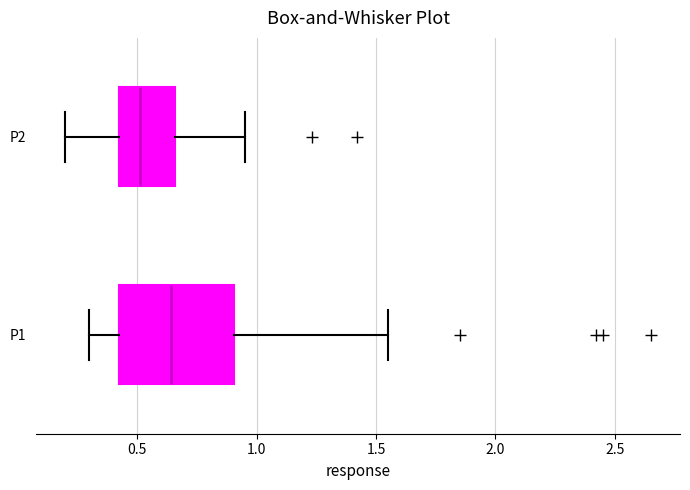

Reading bottom to top, read every box against the x-axis: the position of its median line, the range the box covers, and the ends of its whiskers. The values are not printed on the chart, so give them approximately, as read against the axis.

P1: median 0.65, box 0.40 to 0.90, whiskers 0.30 to 1.55
P2: median 0.50, box 0.40 to 0.65, whiskers 0.20 to 0.95